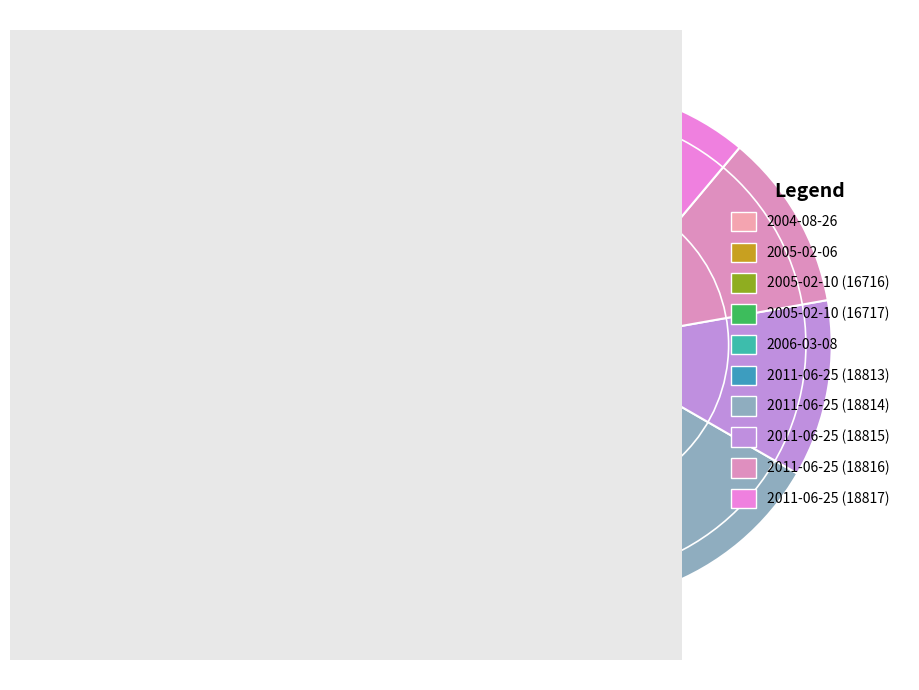

What is the change in value from 2005-02-10 (16716) to 2011-06-25 (18815)?

+2099